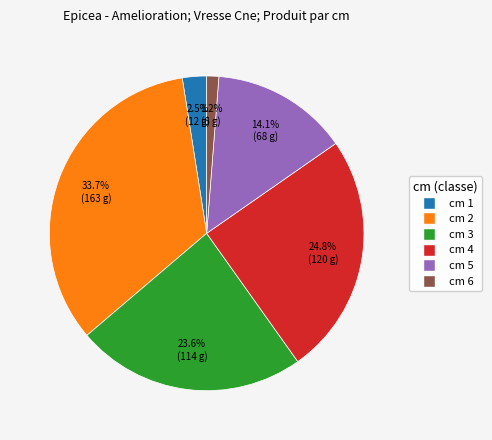

Is there any slice that represents more than half of the pie?

No